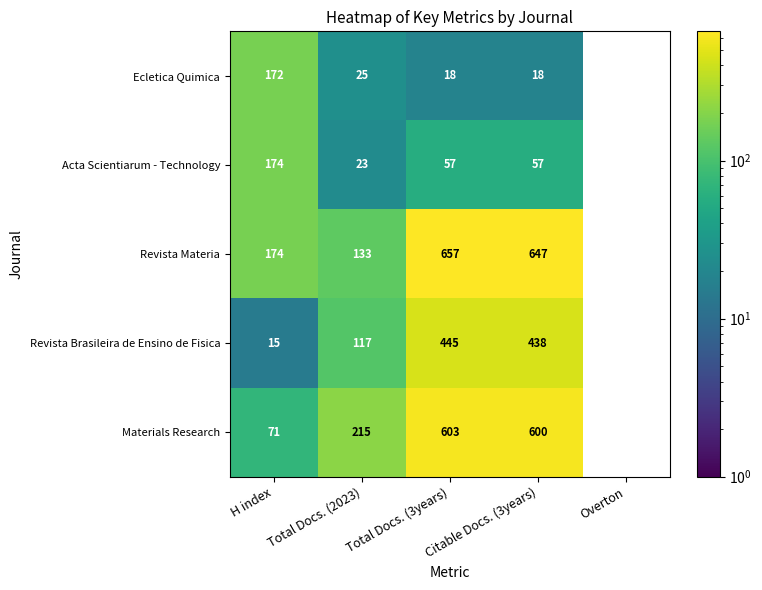

What is the total value across all series at Citable Docs. (3years)?

1760